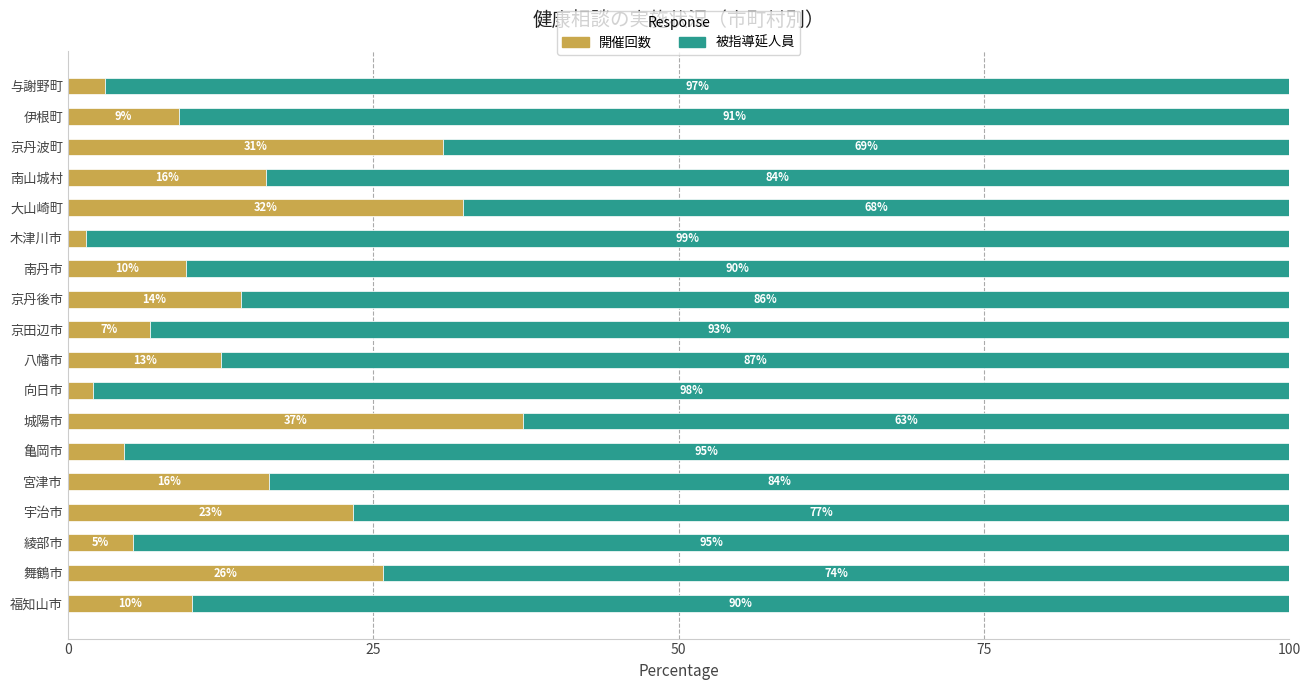

What is the average value of the 開催回数 series?

14.5